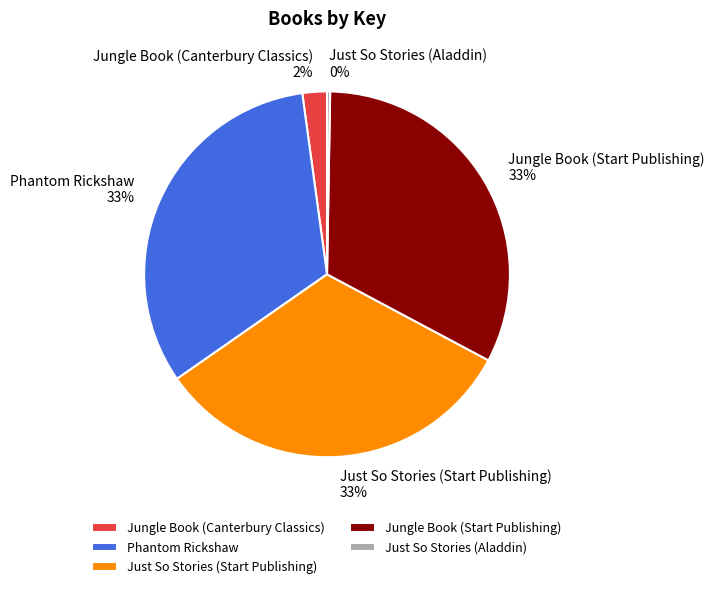

The Just So Stories (Start Publishing) slice represents 33% of the pie. True or false?

True